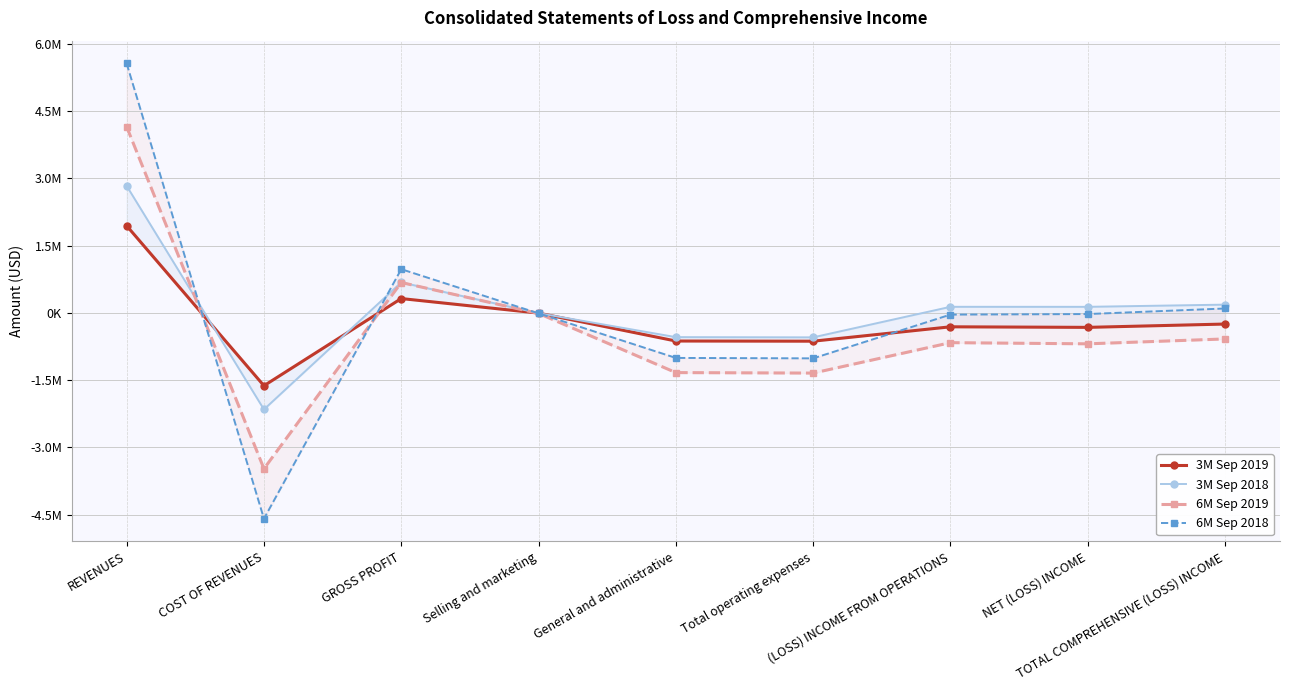

What is the total value across all series at COST OF REVENUES?

-11843370